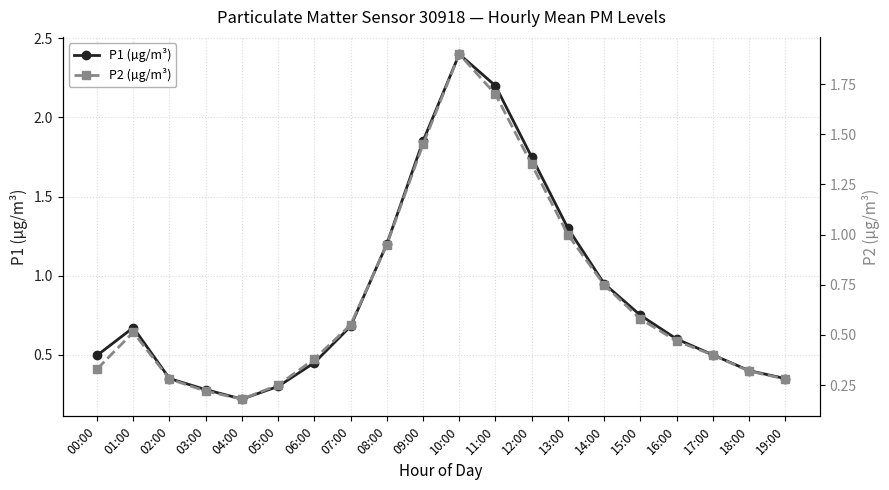

Where is the first local maximum for P2 (µg/m³)?

01:00